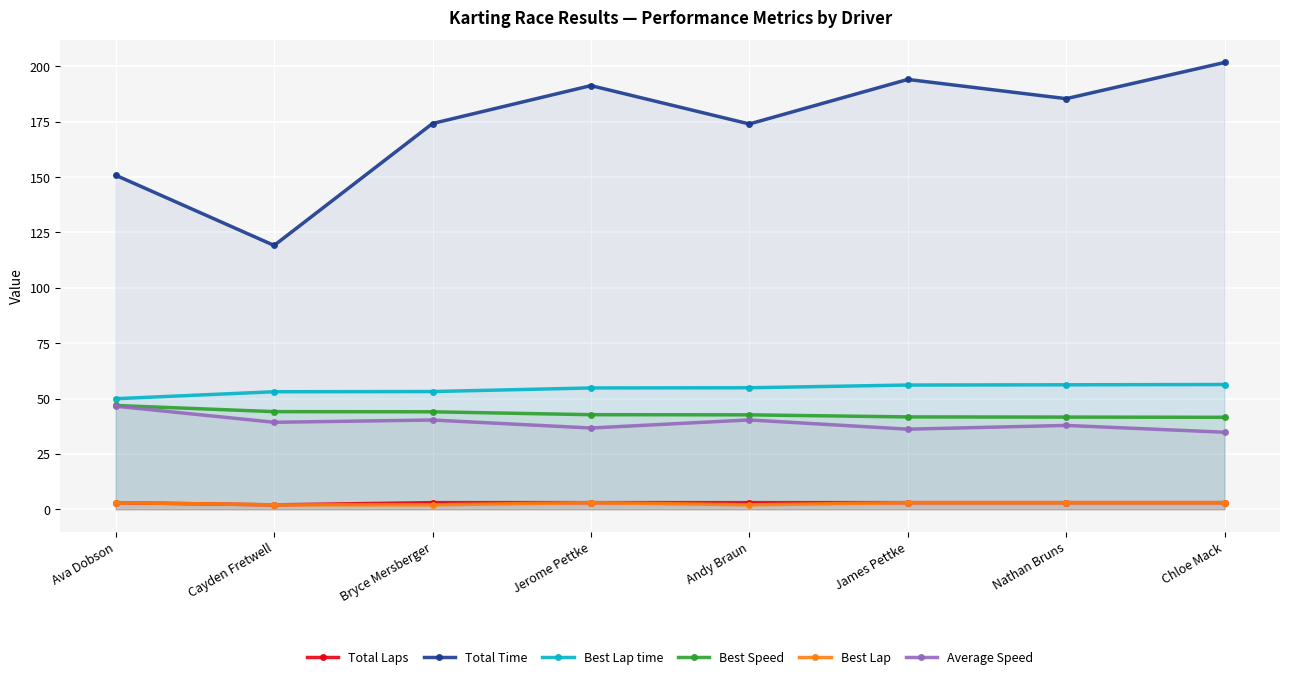

Between Cayden Fretwell and James Pettke, which series saw the biggest shift?

Total Time